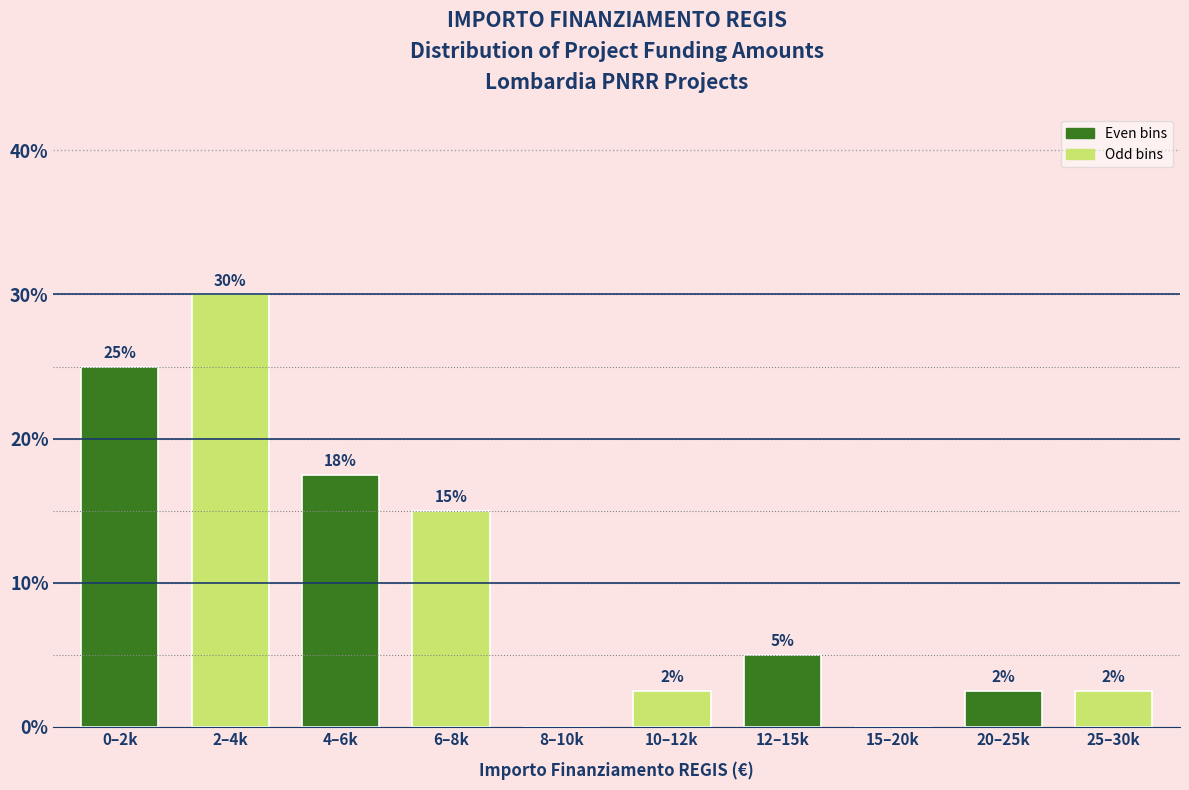

The value at 12–15k is 1.1. True or false?

False